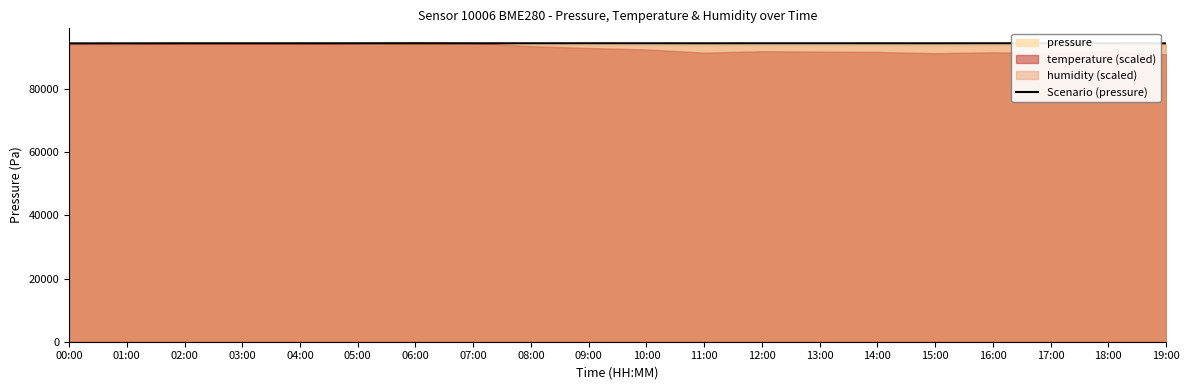

The chart shows a value of 94569.4 at 03:00. True or false?

True